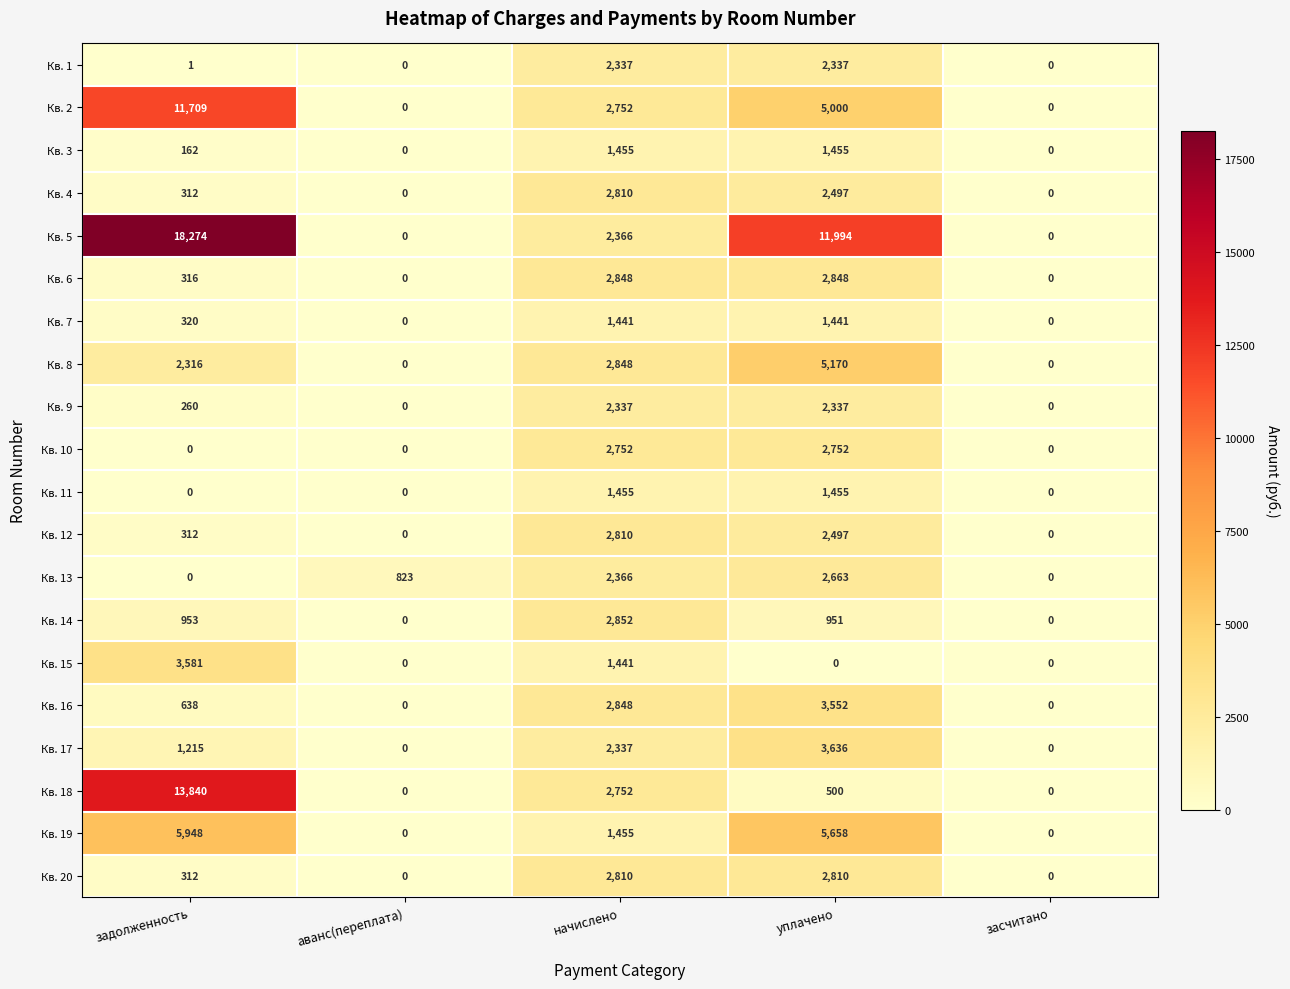

At which label is Кв. 7 closest to 720?

задолженность